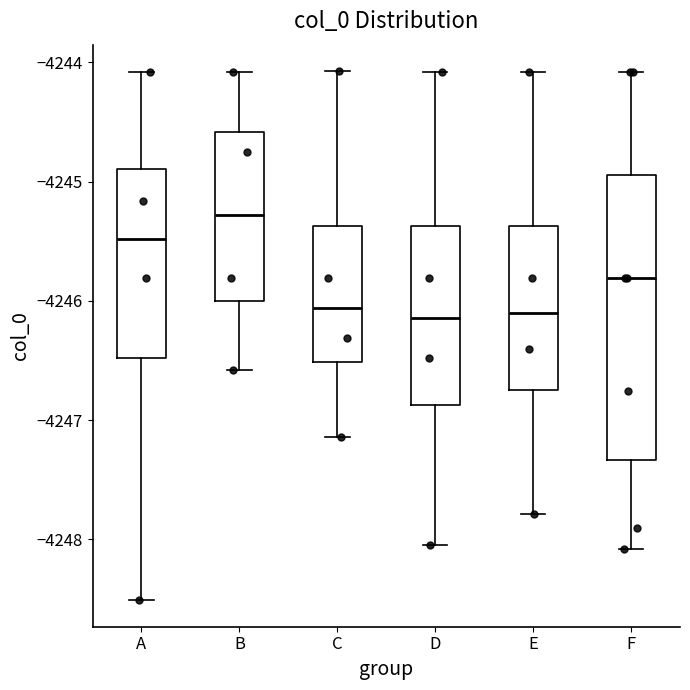

Reading left to right, read every box against the y-axis: the position of its median line, the range the box covers, and the ends of its whiskers. The values are not printed on the chart, so give them approximately, as read against the axis.

A: median -4245.5, box -4246.5 to -4244.9, whiskers -4248.5 to -4244.1
B: median -4245.3, box -4246.0 to -4244.6, whiskers -4246.6 to -4244.1
C: median -4246.1, box -4246.5 to -4245.4, whiskers -4247.1 to -4244.1
D: median -4246.1, box -4246.9 to -4245.4, whiskers -4248.0 to -4244.1
E: median -4246.1, box -4246.7 to -4245.4, whiskers -4247.8 to -4244.1
F: median -4245.8, box -4247.3 to -4244.9, whiskers -4248.1 to -4244.1